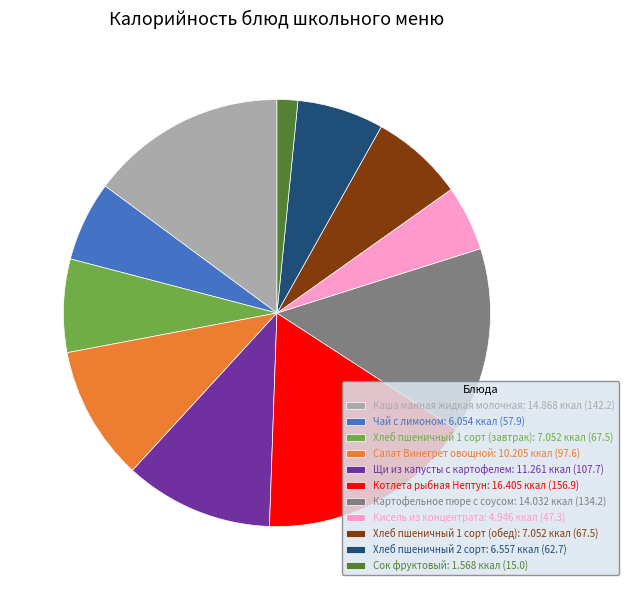

Which slice is the smallest?

Сок фруктовый